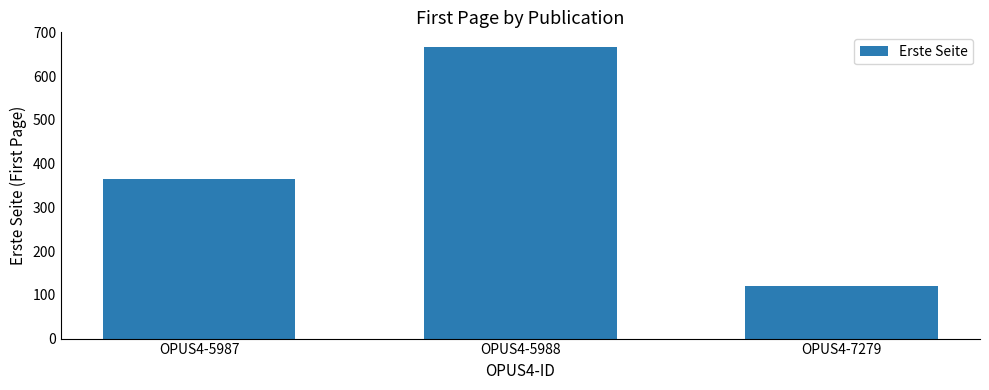

What is the average value?

384